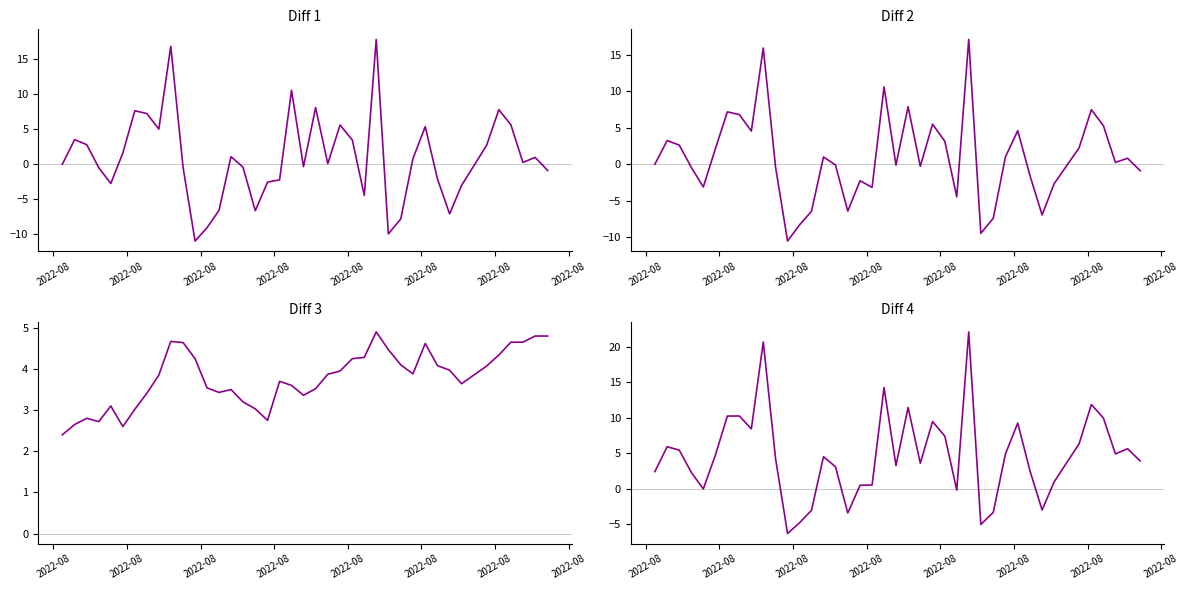

Does the chart display data point markers on the line(s)?

No